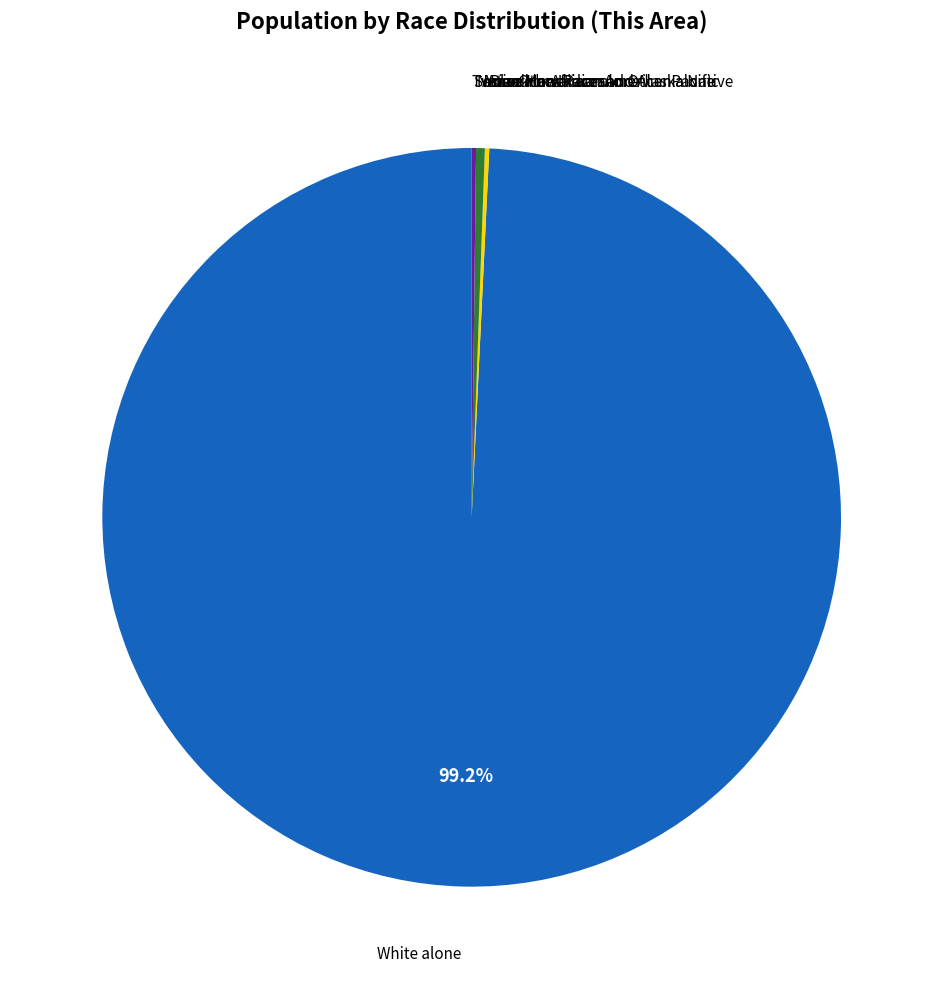

Does any single category account for the majority?

Yes